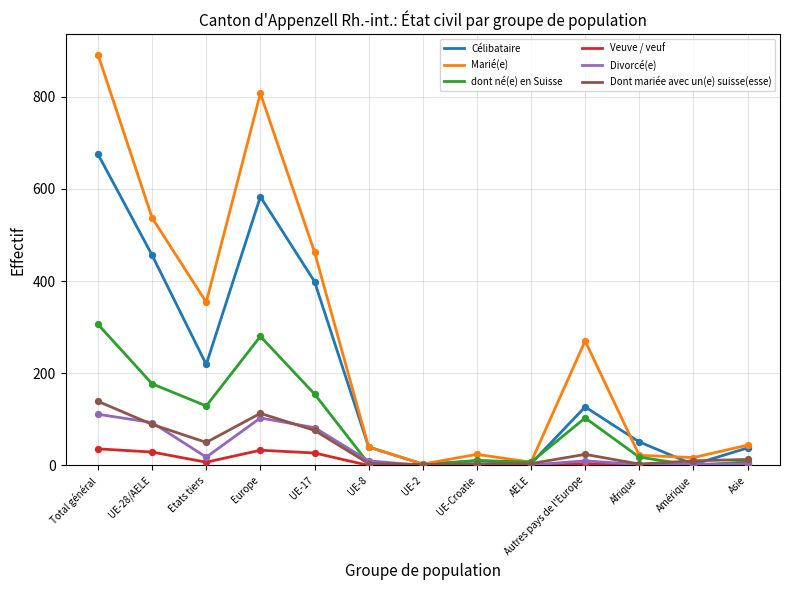

At which category is the sum across all series the highest?

Total général